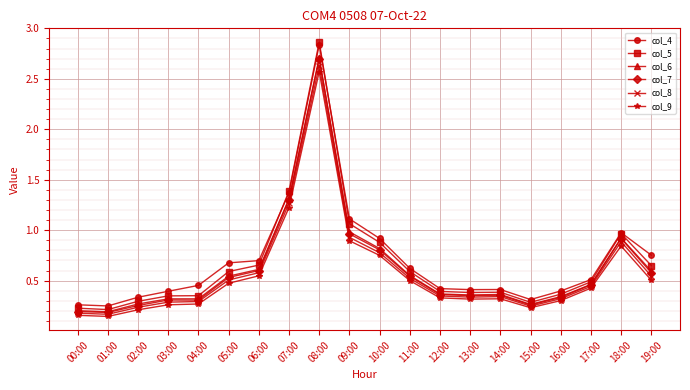

True or false: col_9 has more than 1 interior local peaks.

True